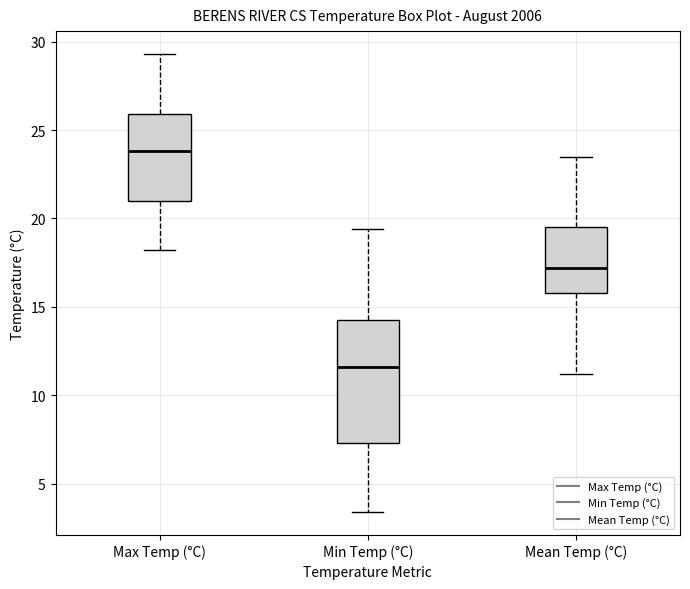

Where is the upper edge of the box for Max Temp (°C) on the y-axis? The values are not printed on the chart, so give them approximately, as read against the axis.

26.0